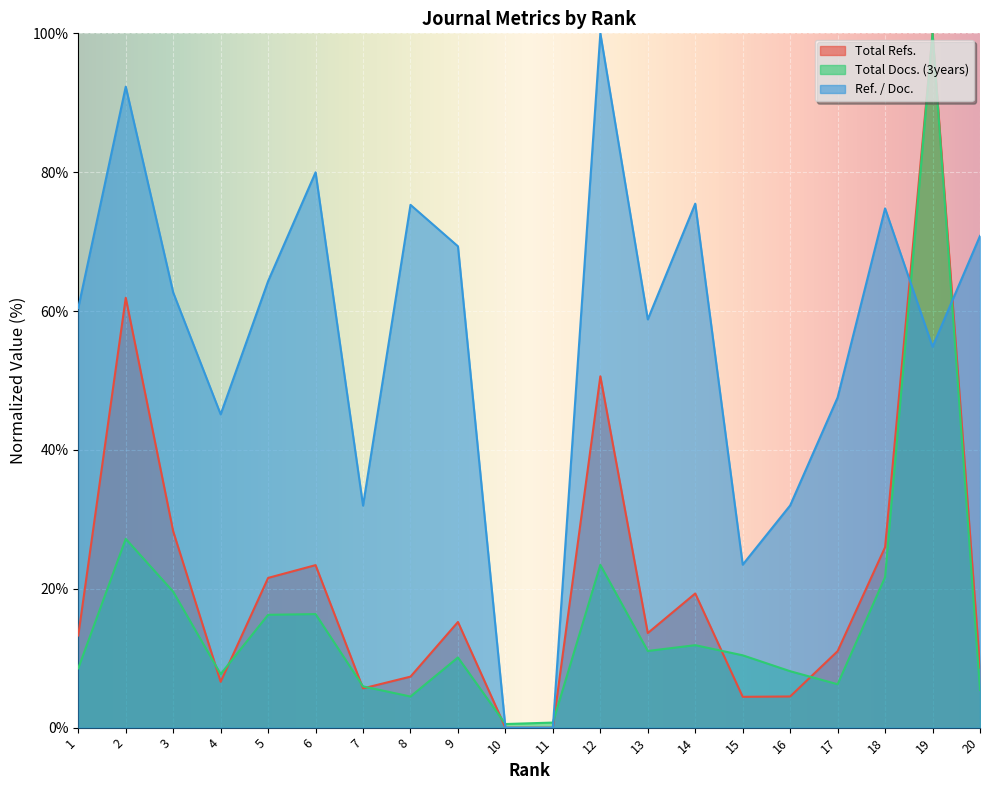

What is the total value across all series at 13?

83.5